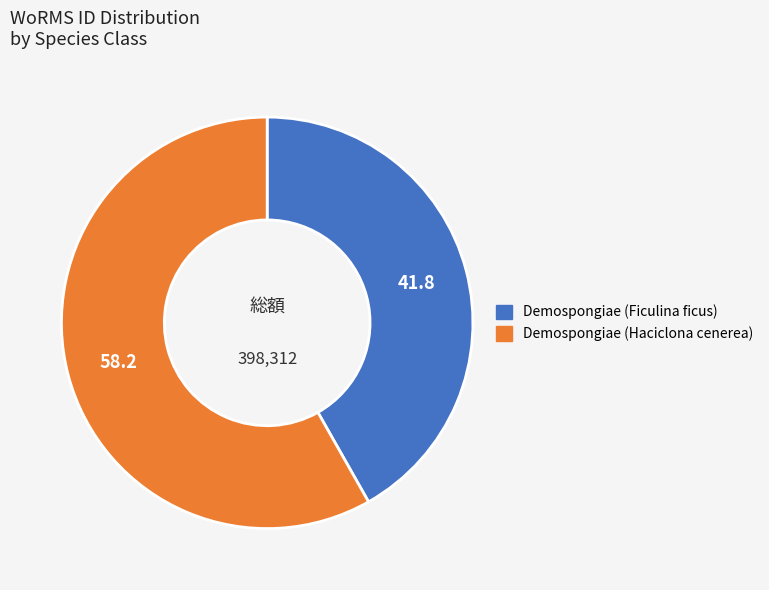

Which slice is the largest?

Demospongiae (Haciclona cenerea)